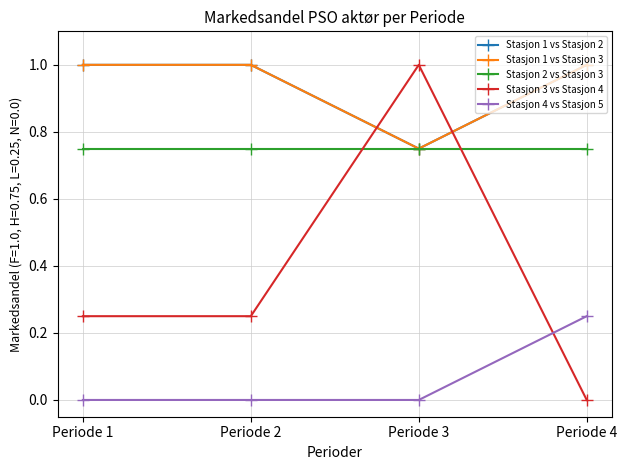

What is the sum of all Stasjon 3 vs Stasjon 4 values?

1.5